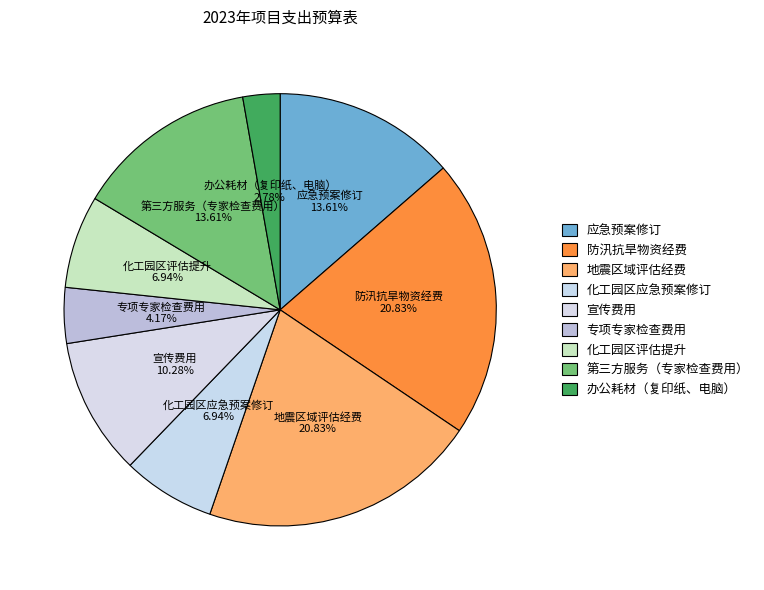

Do 化工园区应急预案修订 and 办公耗材（复印纸、电脑） together represent more than half of the pie?

No